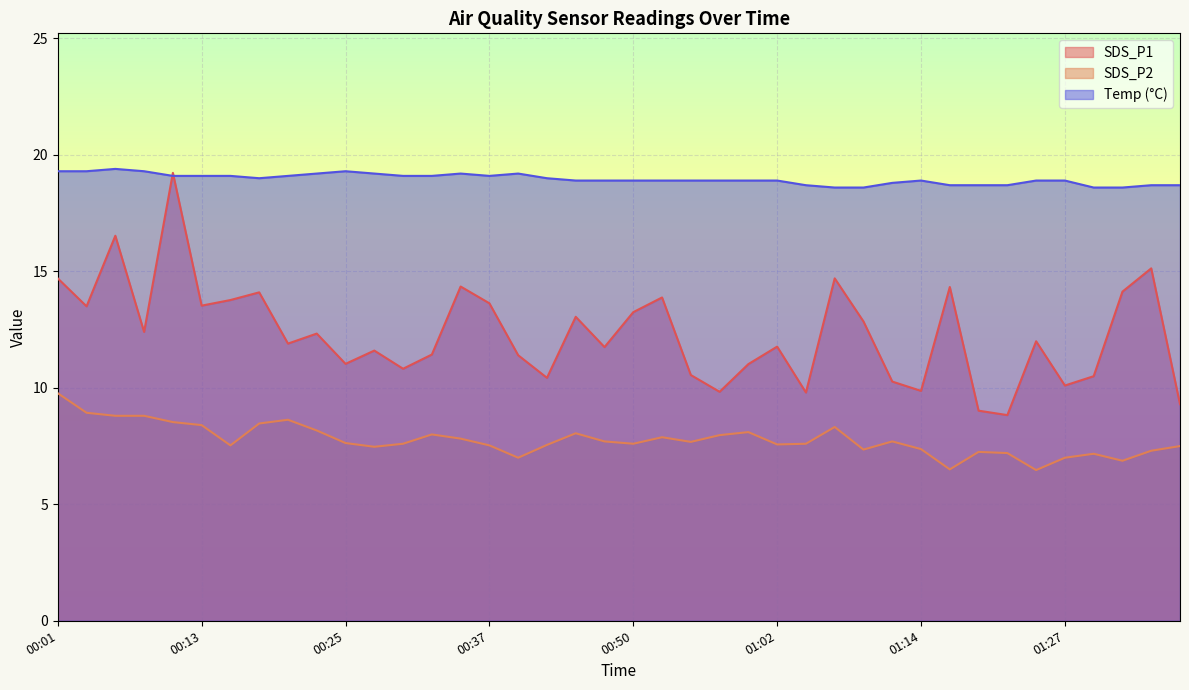

What is the label of the 8th point from the right?

01:19